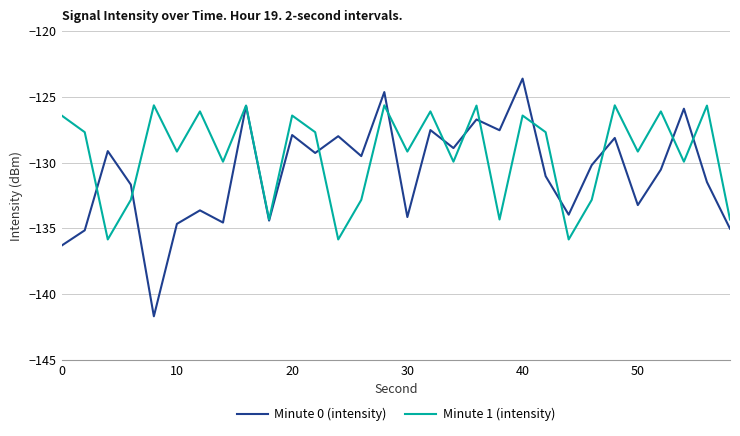

How many values in the Minute 1 (intensity) series are below -127?

18